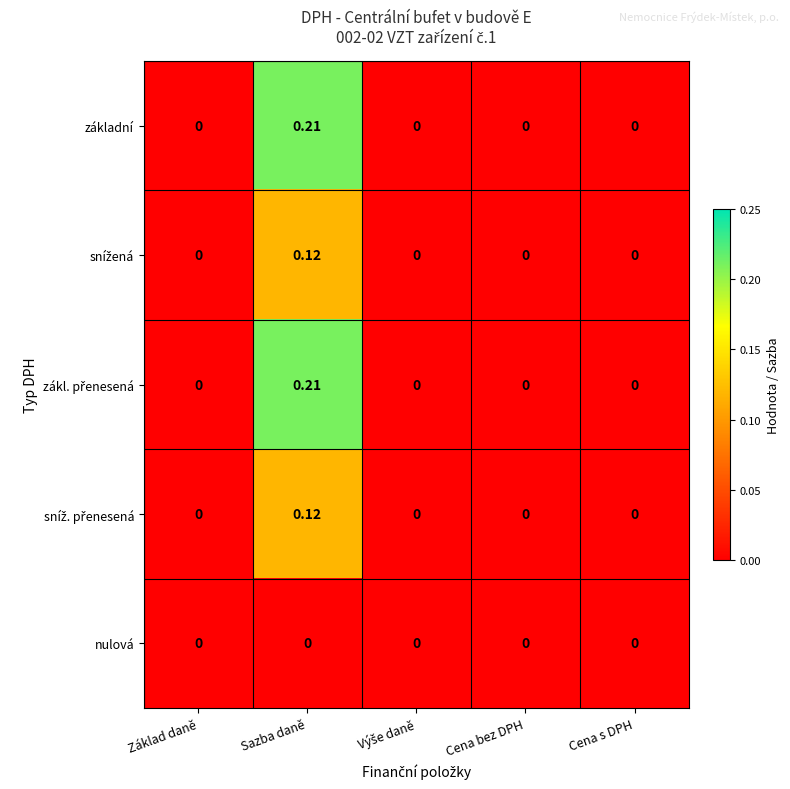

How many distinct data groups are displayed?

5